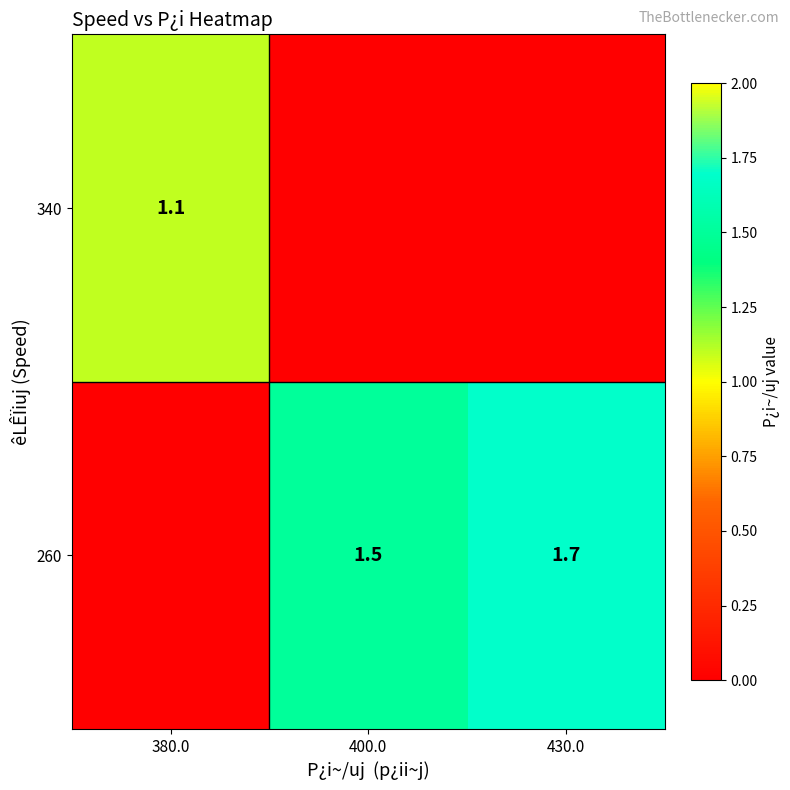

The value of 340 at 380.0 is 1.5. True or false?

False